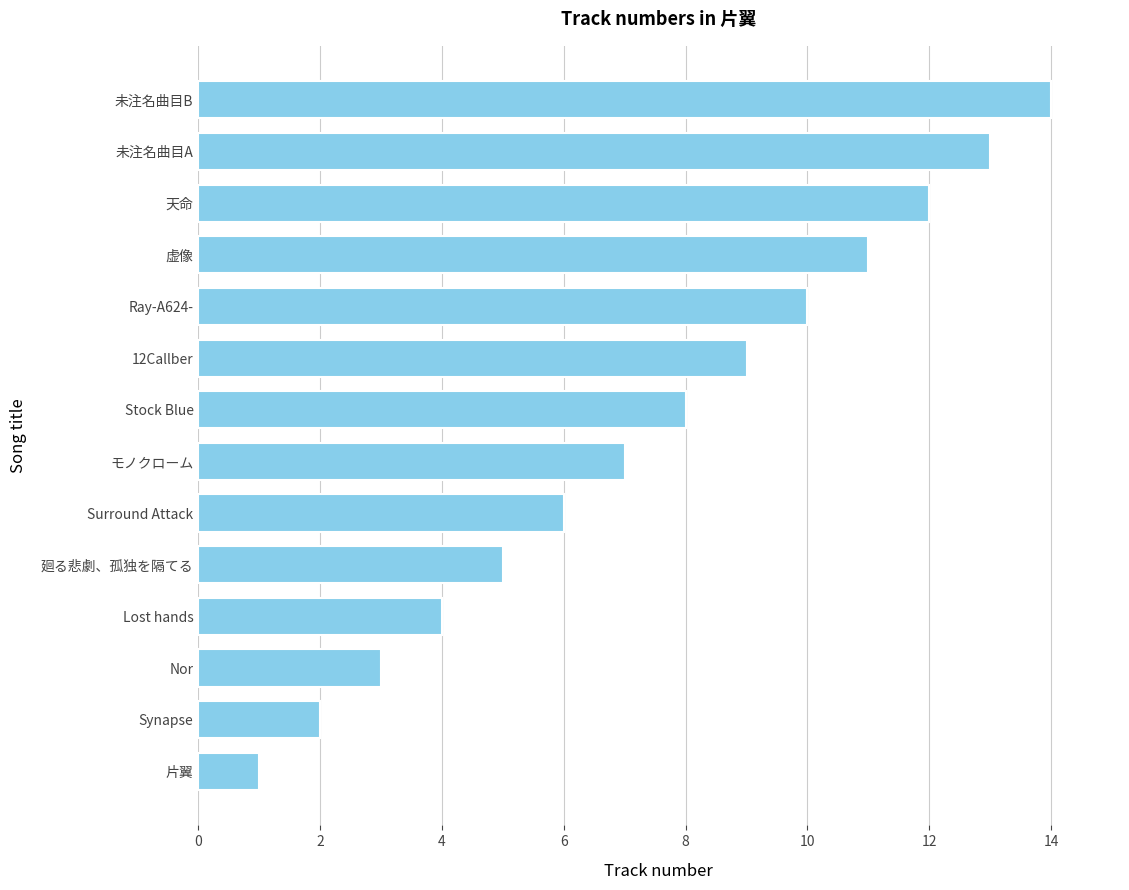

What is the difference between the maximum and minimum values?

13